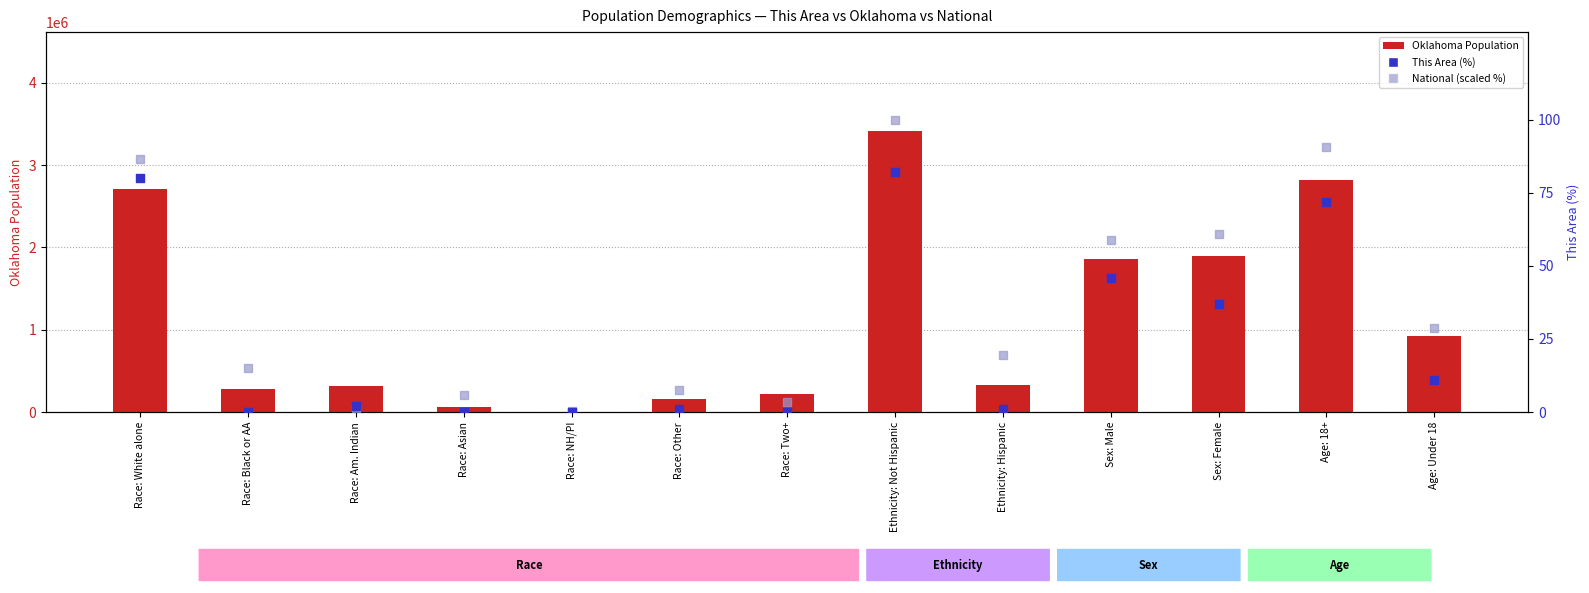

Which series reaches the minimum Y coordinate?

This Area (%)